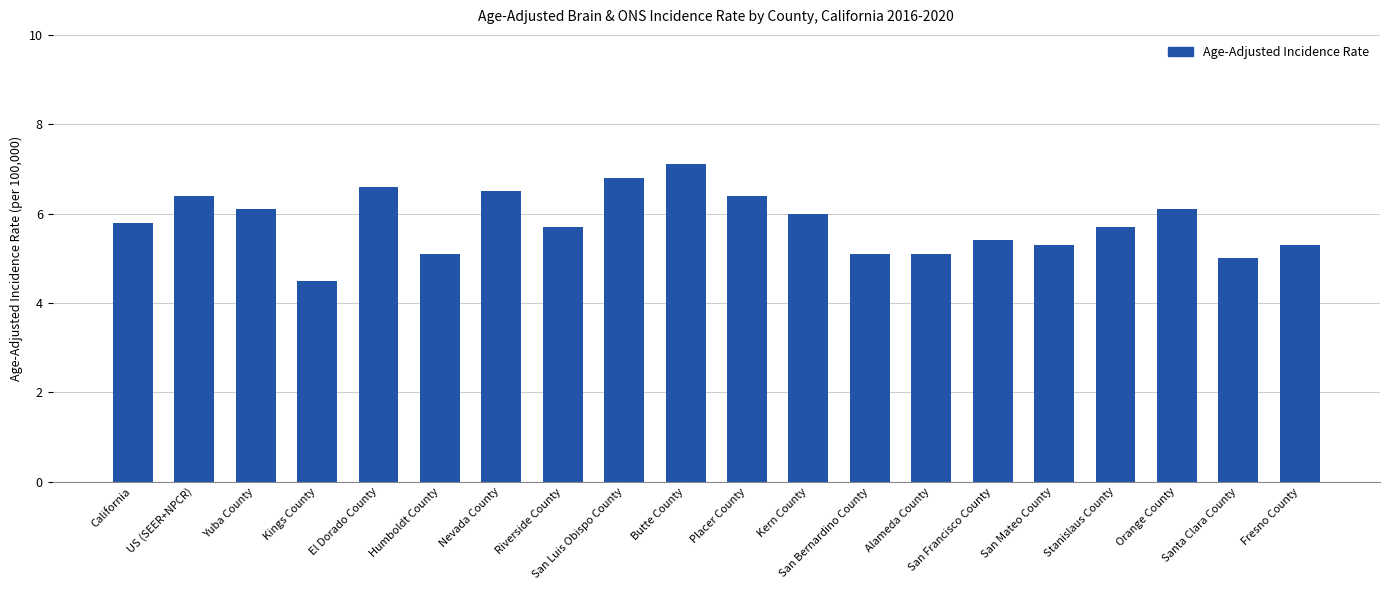

How many distinct data groups are displayed?

1